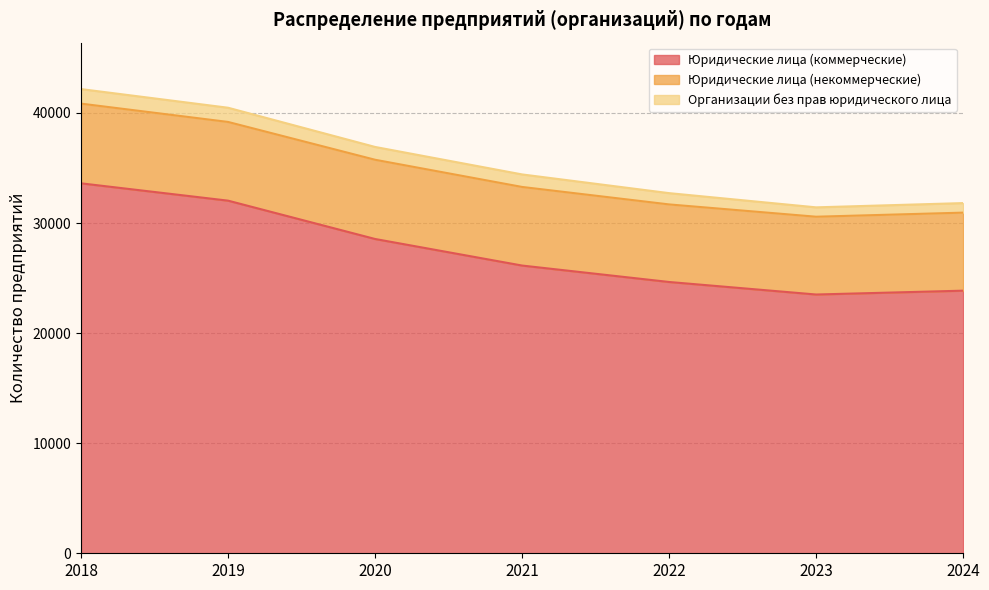

Does the chart display data point markers on the line(s)?

No